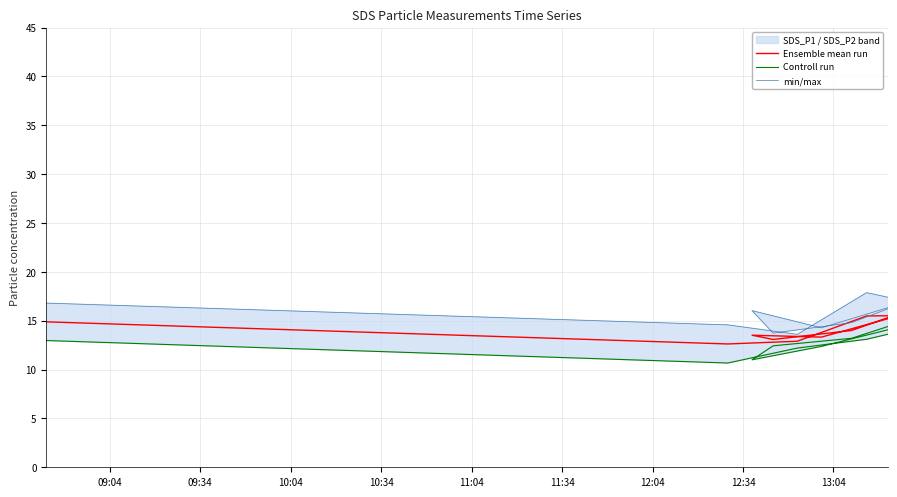

Is this an area chart (filled region under the line)?

No